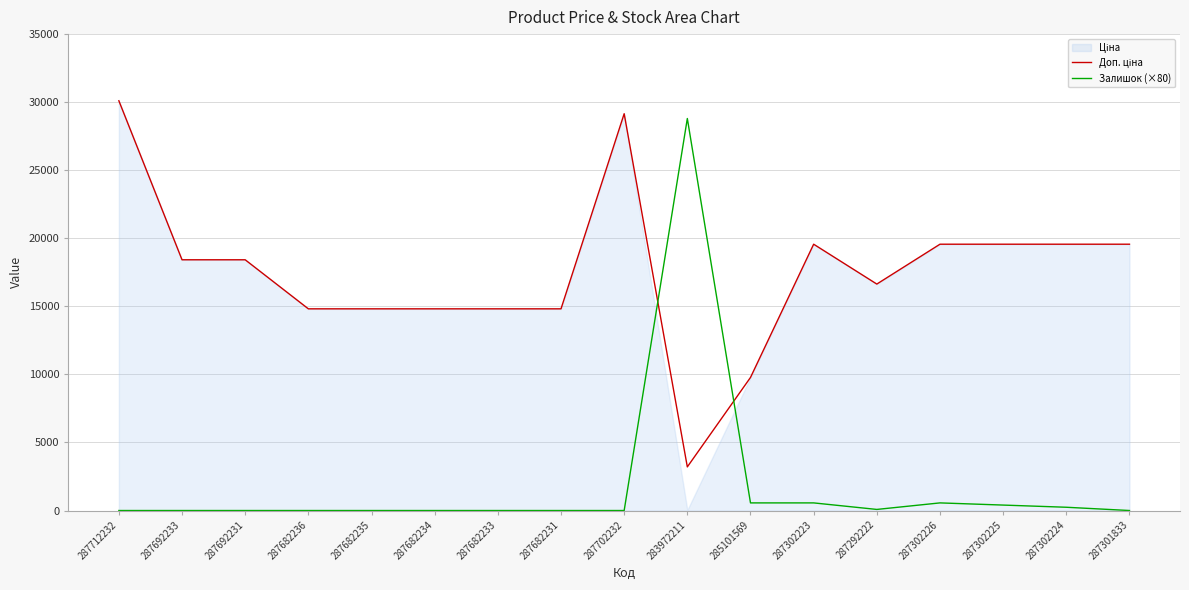

Reading left to right, list all the values displayed in this chart.

Доп. ціна: 30102.8	18420.9	18420.9	14817.6	14817.6	14817.6	14817.6	14817.6	29152.3	3205.0	9775.5	19564.9	16636.8	19564.9	19564.9	19564.9	19564.9
Залишок (×80): 0.0	0.0	0.0	0.0	0.0	0.0	0.0	0.0	0.0	28800.0	560.0	560.0	80.0	560.0	400.0	240.0	0.0